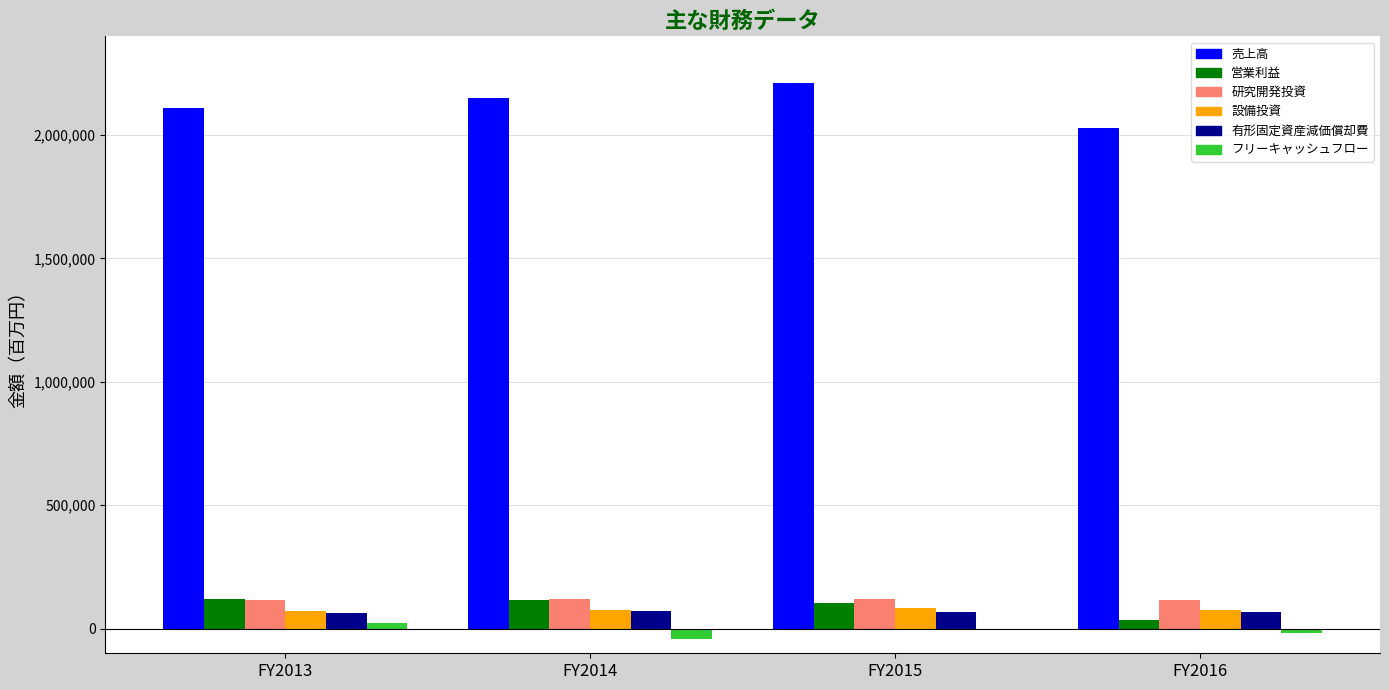

How many distinct data groups are displayed?

6